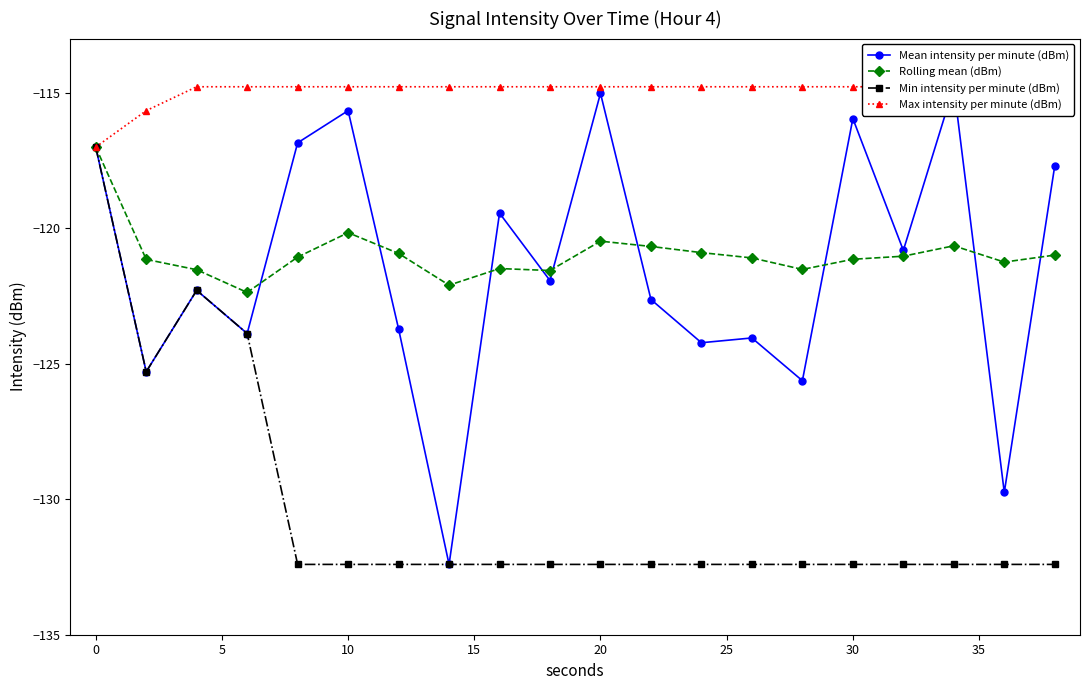

Rank the series at 5 from highest to lowest value.

Max intensity per minute (dBm), Rolling mean (dBm), Mean intensity per minute (dBm), Min intensity per minute (dBm)